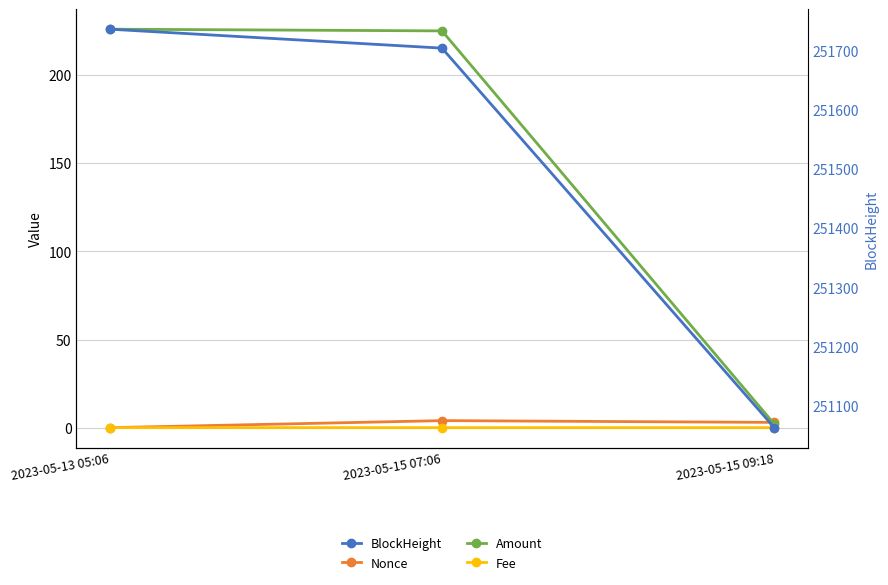

The value of Fee at 2023-05-15 07:06 is 0.0. True or false?

True